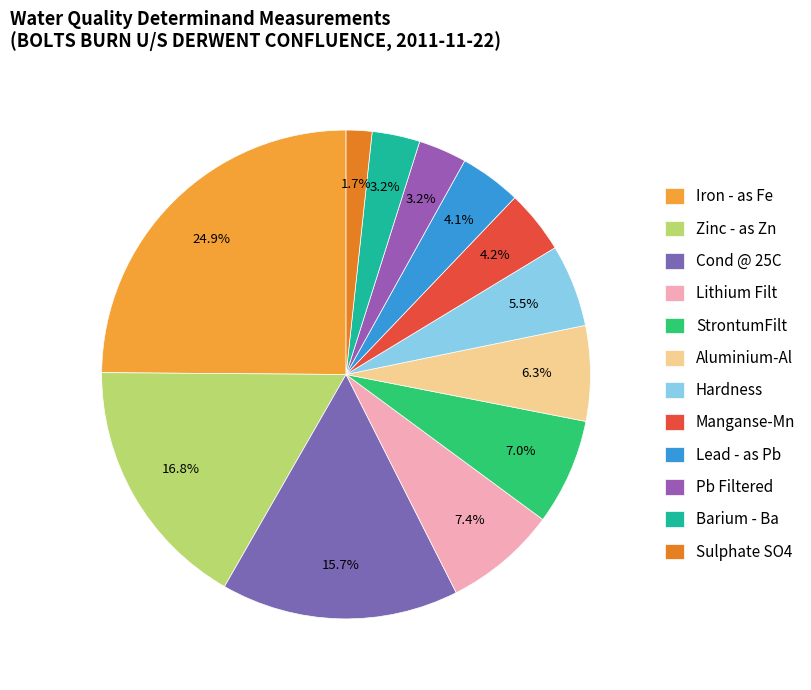

Count the number of slices in the pie.

12